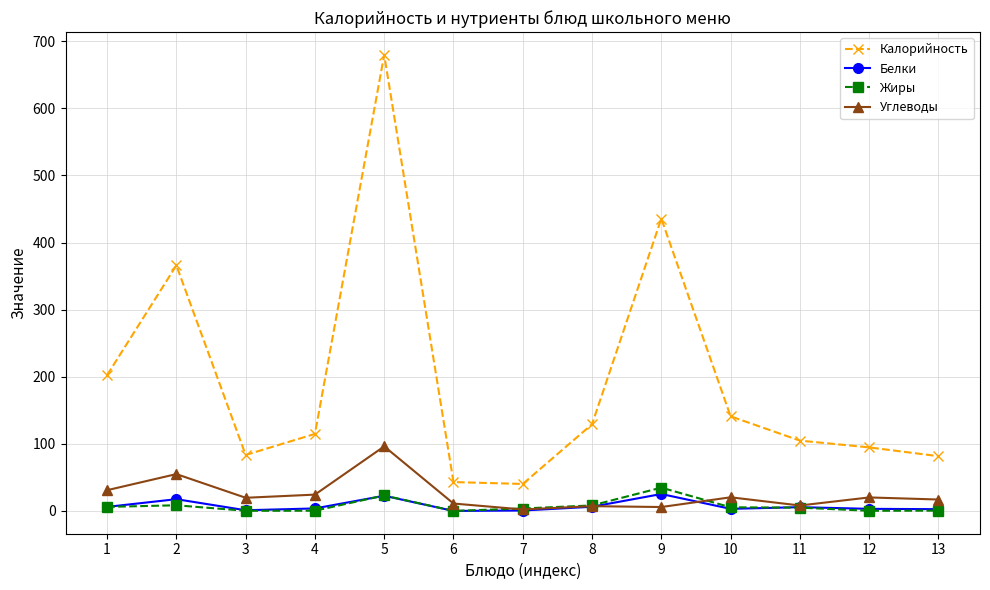

What is the value of the Углеводы point at the 7th from the left?

2.2